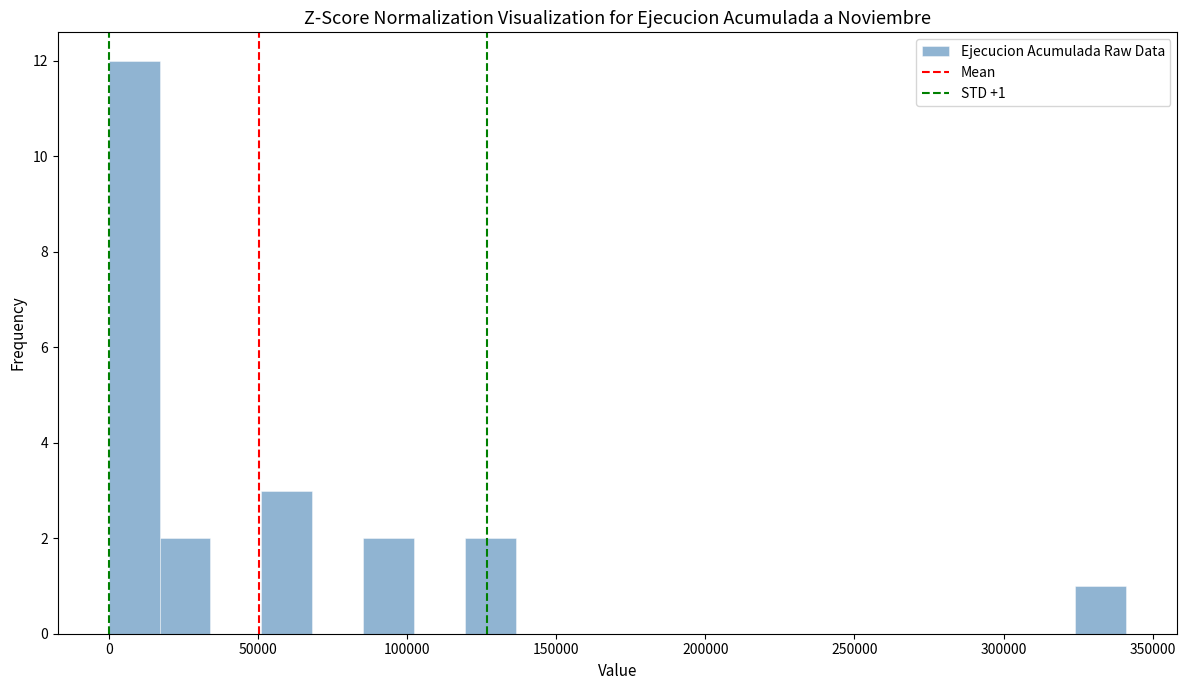

Around what value on the x-axis is the tallest bar? Give the approximate position of its centre, as read against the axis.

10000